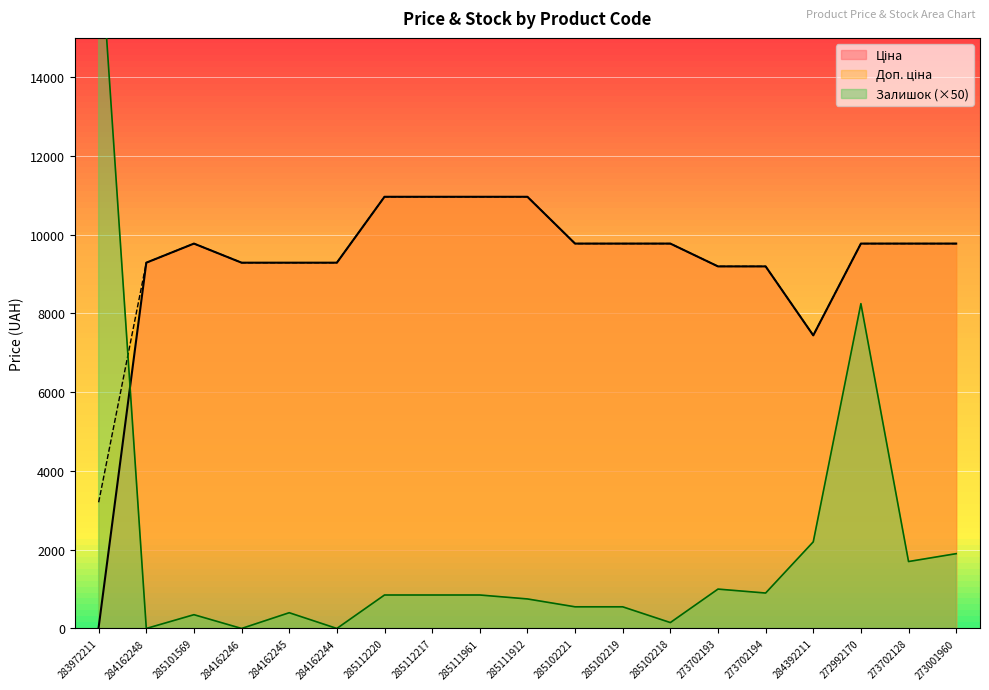

Reading left to right, what are all the values shown in this chart?

Ціна: 32.0	9290.5	9775.5	9290.5	9290.5	9290.5	10964.4	10964.4	10964.4	10964.4	9775.5	9775.5	9775.5	9196.3	9196.3	7444.6	9775.5	9775.5	9775.5
Доп. ціна: 3205.0	9290.5	9775.5	9290.5	9290.5	9290.5	10964.4	10964.4	10964.4	10964.4	9775.5	9775.5	9775.5	9196.3	9196.3	7444.6	9775.5	9775.5	9775.5
Залишок: 18000.0	0.0	350.0	0.0	400.0	0.0	850.0	850.0	850.0	750.0	550.0	550.0	150.0	1000.0	900.0	2200.0	8250.0	1700.0	1900.0